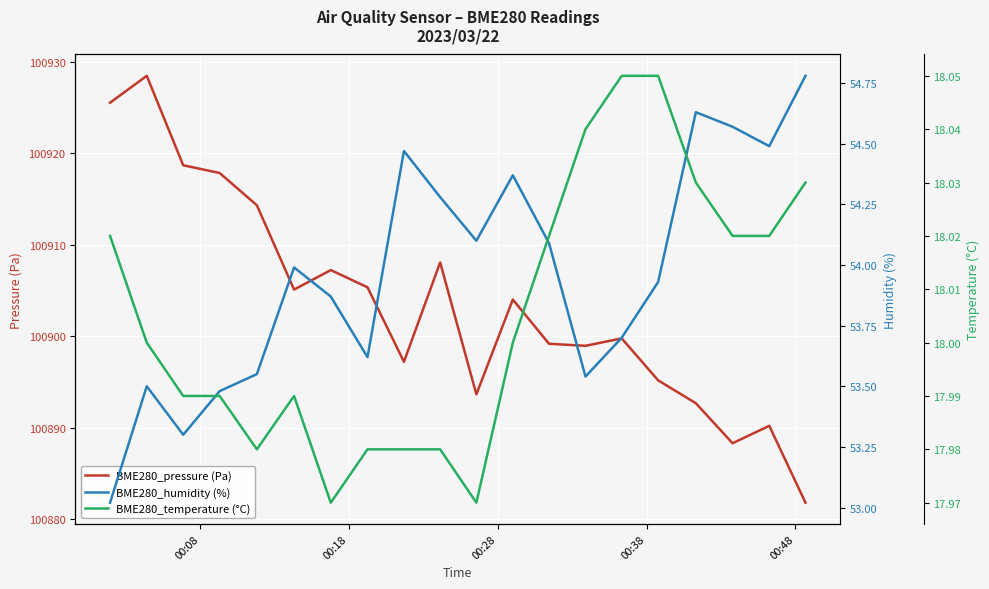

Count the number of categories in the chart.

20